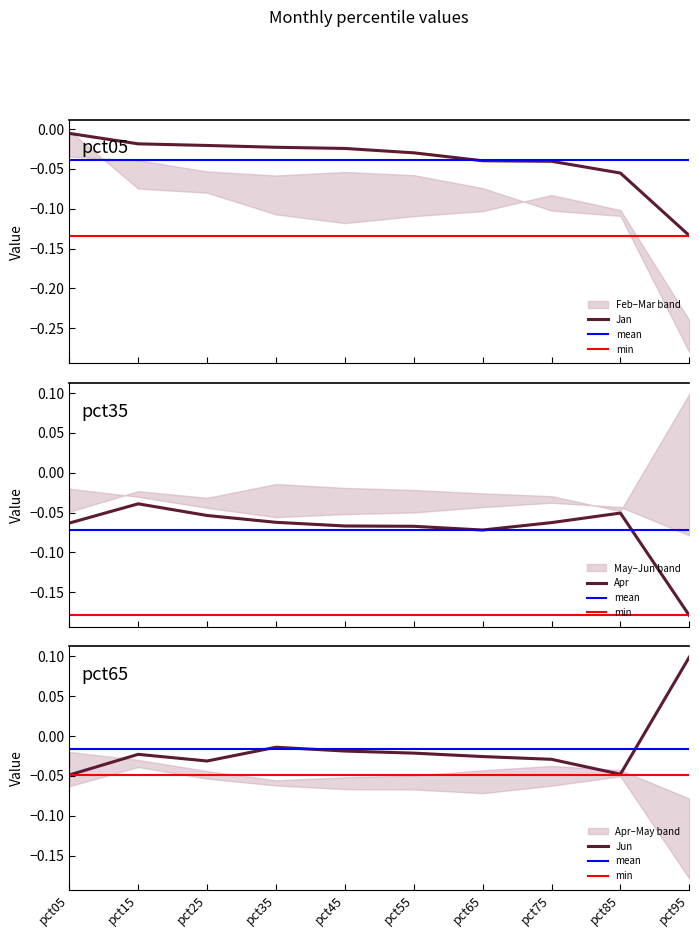

Reading right to left, transcribe all the data shown in this chart.

Jan: -0.1	-0.1	-0.0	-0.0	-0.0	-0.0	-0.0	-0.0	-0.0	-0.0
Apr: -0.2	-0.1	-0.1	-0.1	-0.1	-0.1	-0.1	-0.1	-0.0	-0.1
Jun: 0.1	-0.0	-0.0	-0.0	-0.0	-0.0	-0.0	-0.0	-0.0	-0.0